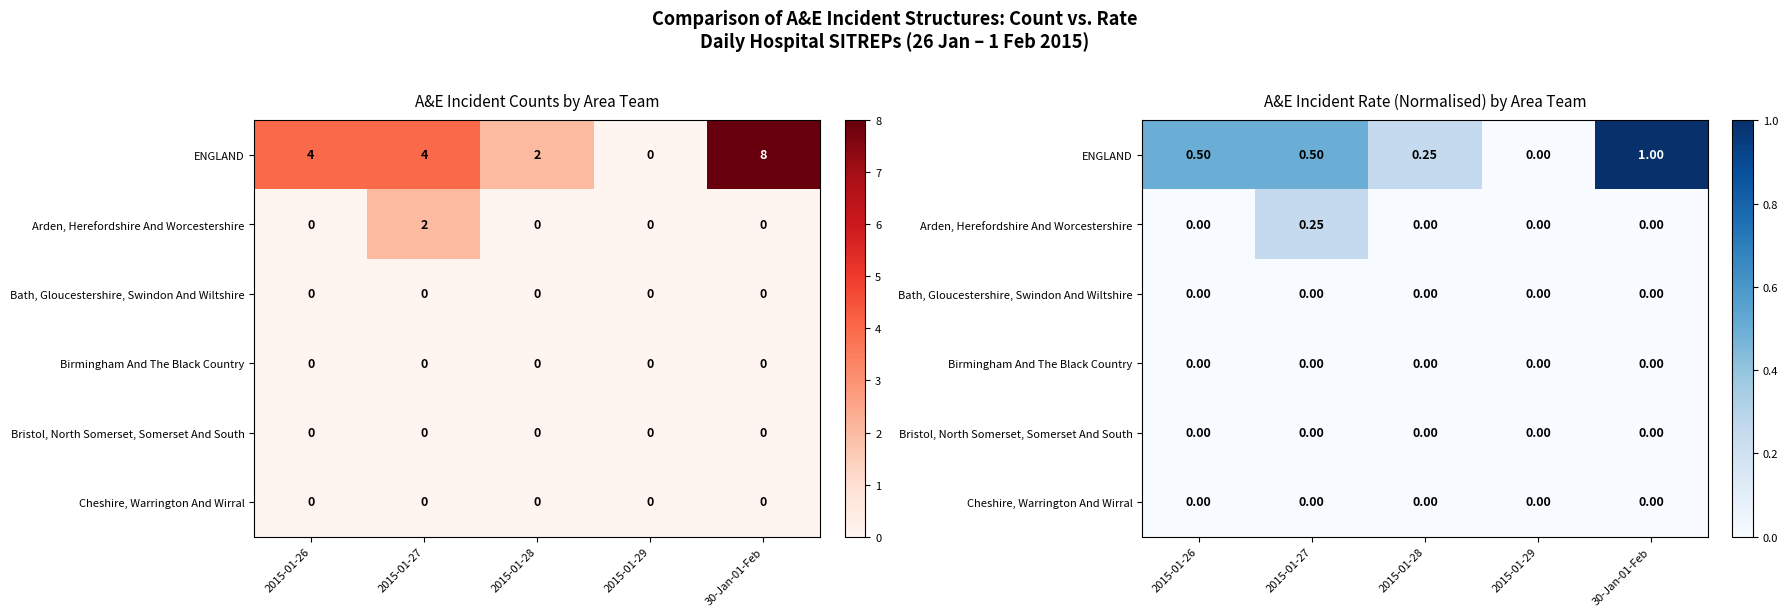

At how many categories does at least one series exceed 0?

4